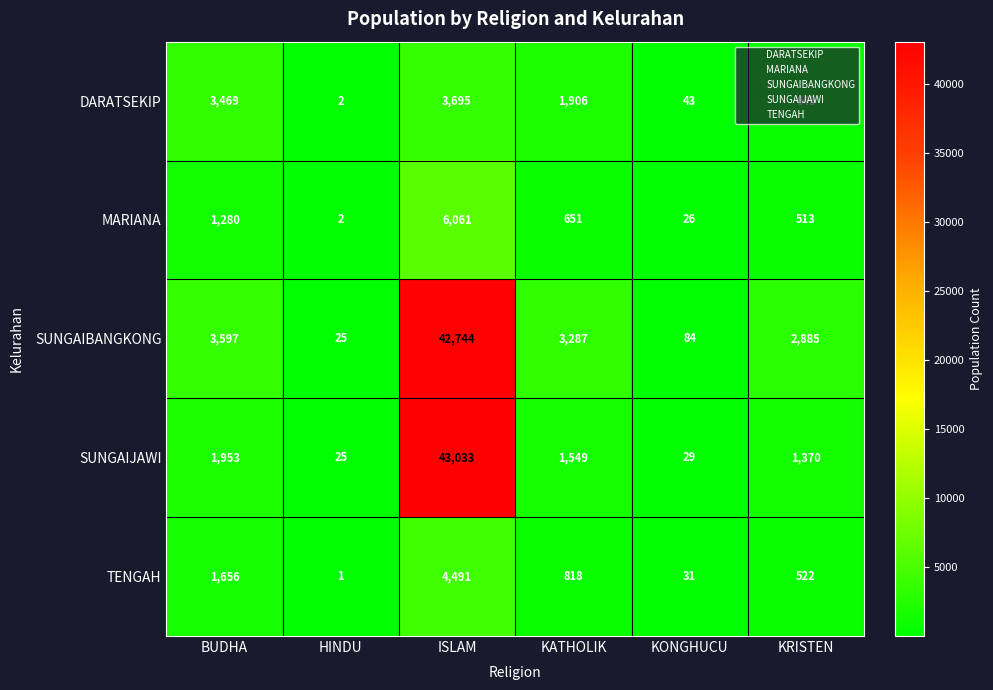

What is the maximum value for MARIANA?

6061